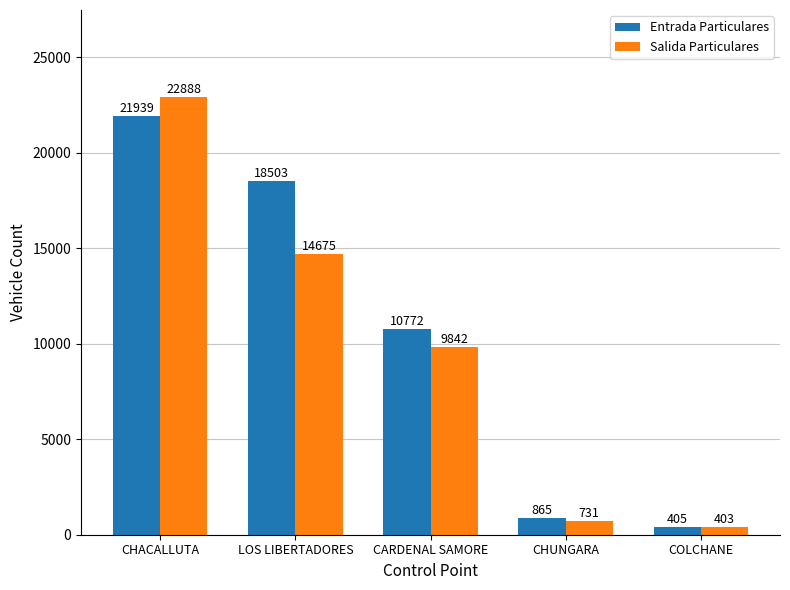

What is the label of the 3rd bar from the right?

CARDENAL SAMORE